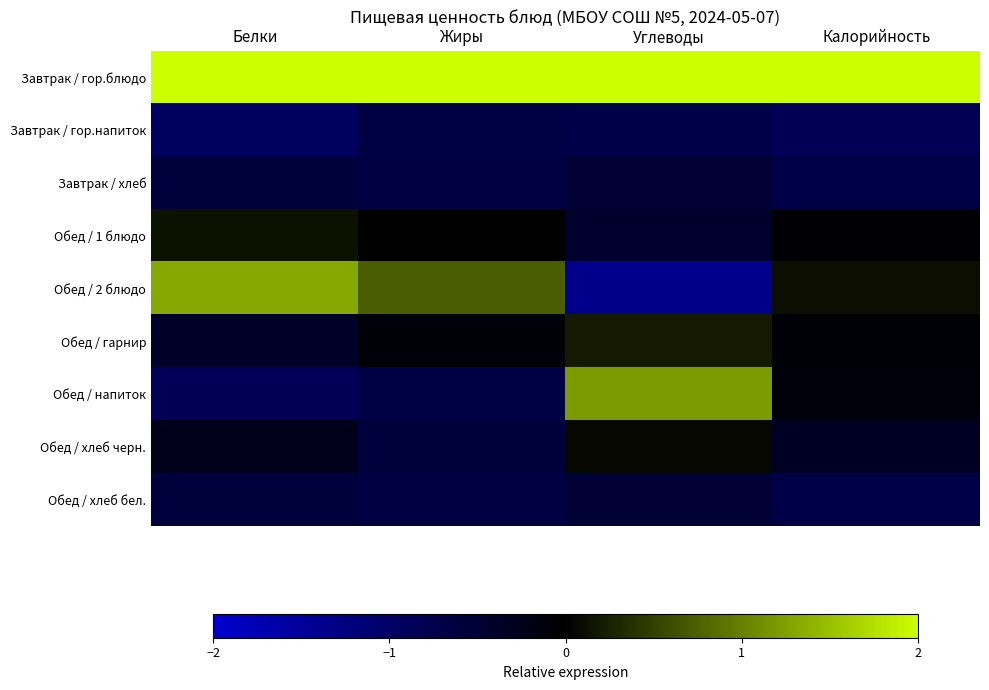

Which category has the lowest value across all series?

Углеводы